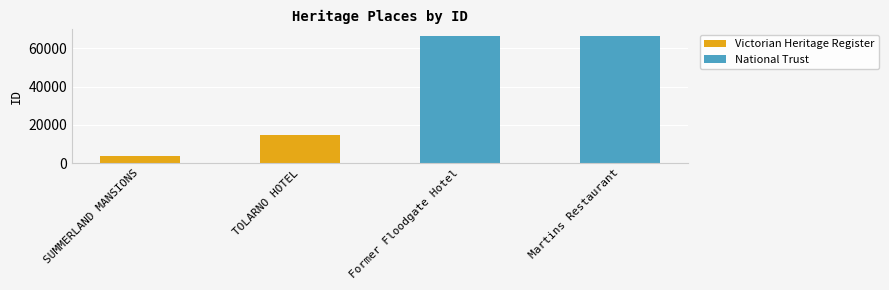

Read the value at Former Floodgate Hotel.

66499